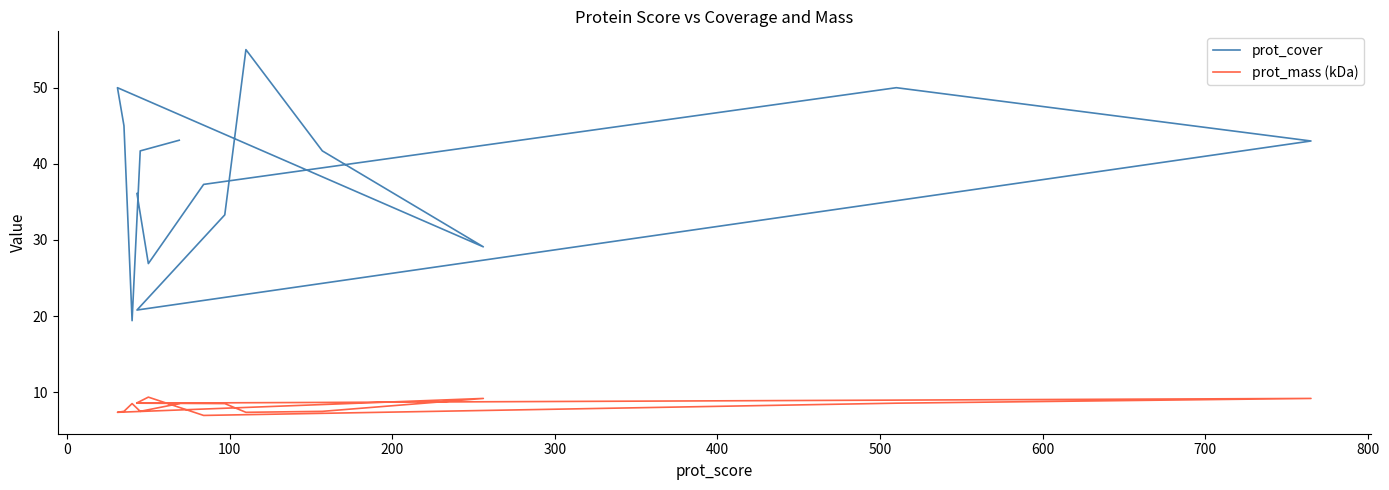

True or false: prot_mass (kDa) and prot_cover cross at least once.

False